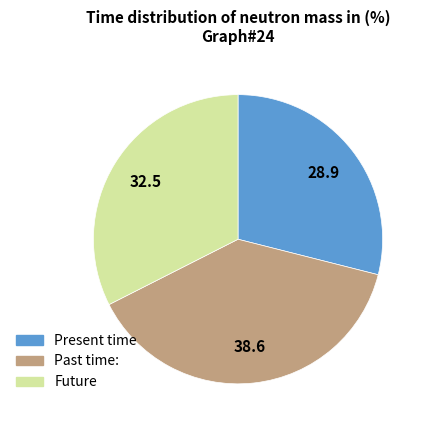

Is there a majority slice in this chart?

No